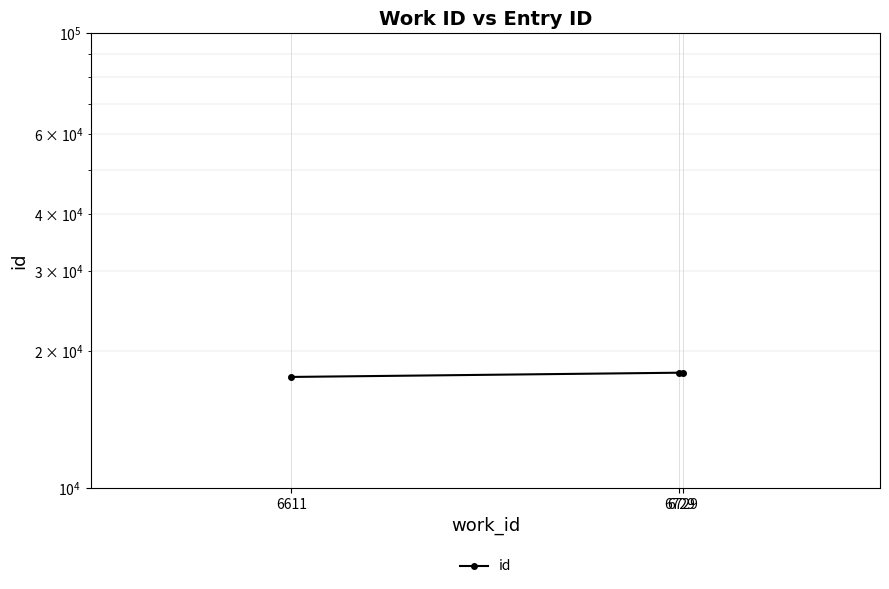

Rank the categories by value from lowest to highest.

6611, 6729, 6729